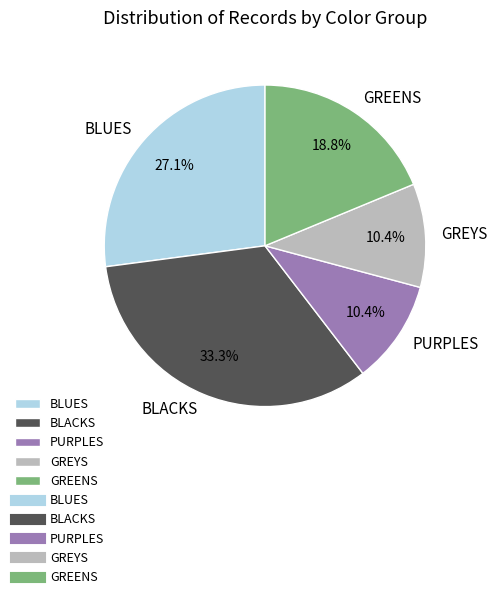

What is the total percentage of BLUES and PURPLES?

37.5%